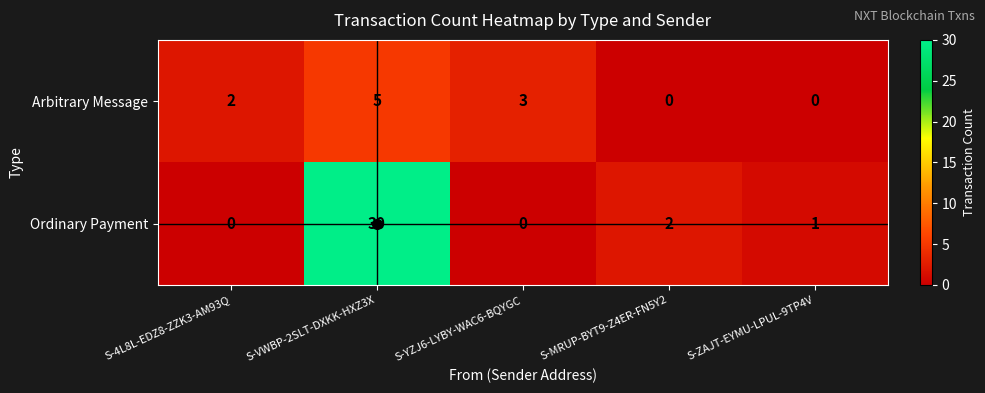

Which series changed the most between S-4L8L-EDZ8-ZZK3-AM93Q and S-VWBP-2SLT-DXKK-HXZ3X?

Ordinary Payment